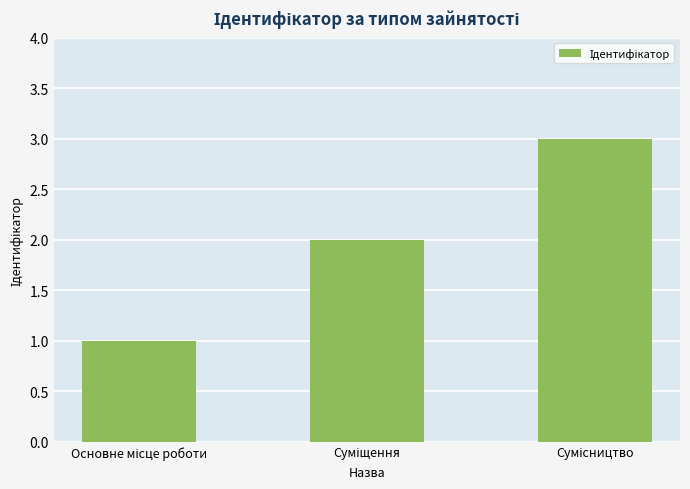

What is the sum of all values?

6